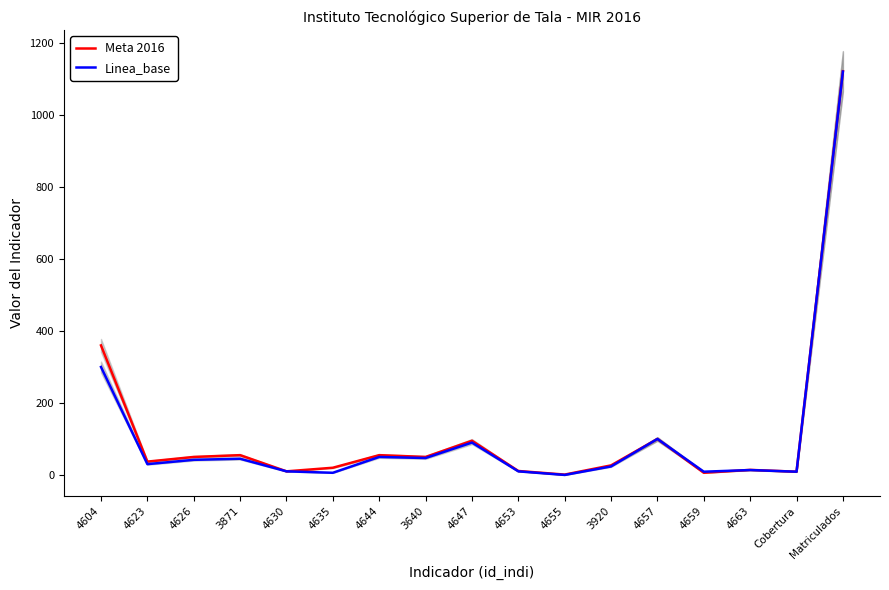

The Meta 2016 series shows 50.0 at 4626. True or false?

True